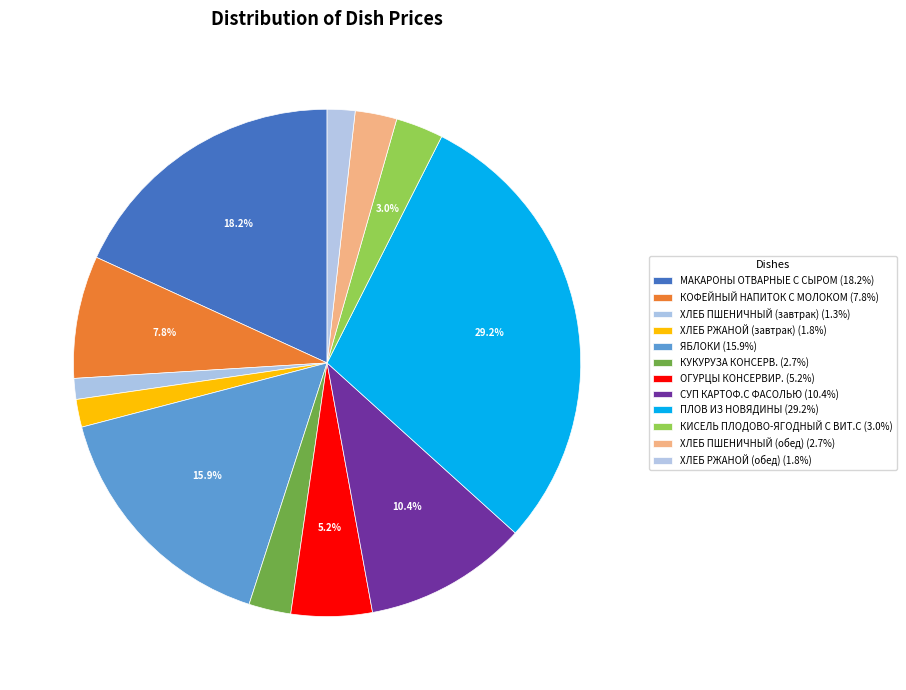

How many slices are in this pie chart?

12